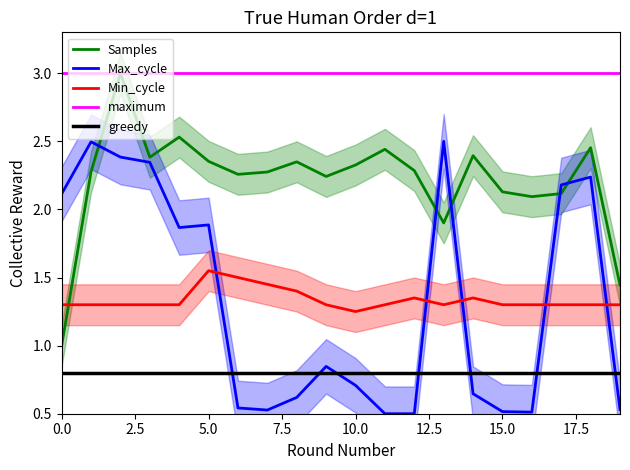

What is the maximum value for Samples?

3.0